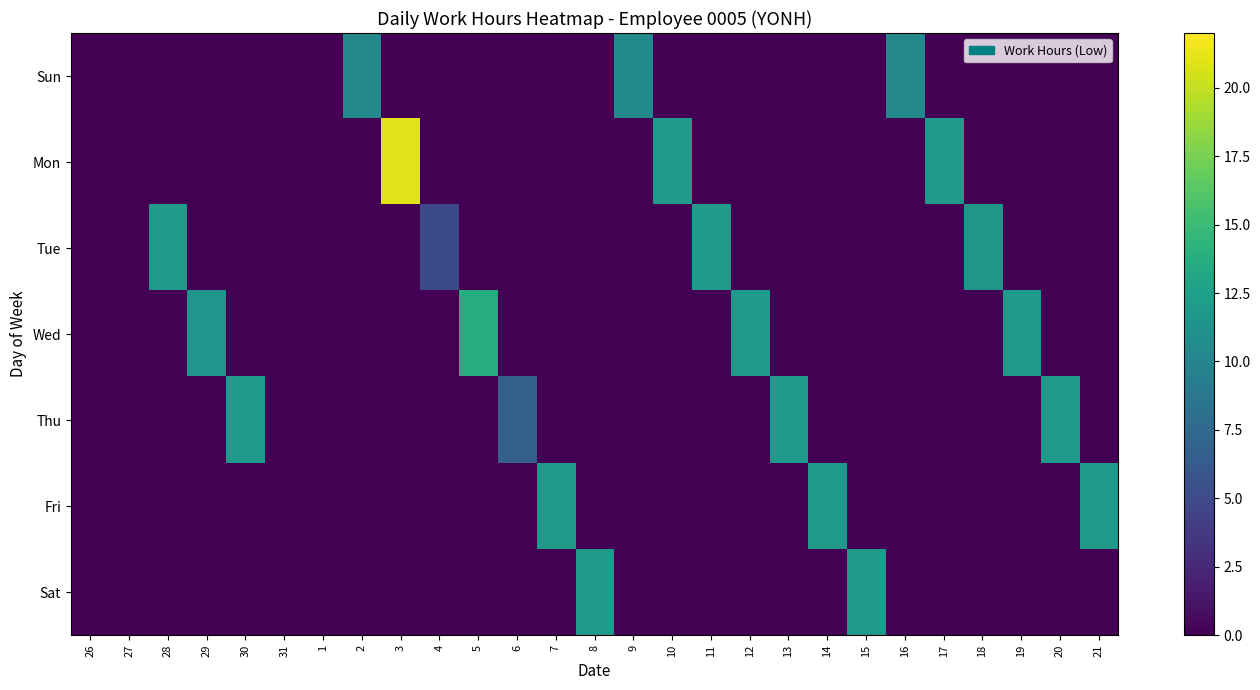

Reading left to right, transcribe all the data shown in this chart.

Sun: 26=0.0	27=0.0	28=0.0	29=0.0	30=0.0	31=0.0	1=0.0	2=10.3	3=0.0	4=0.0	5=0.0	6=0.0	7=0.0	8=0.0	9=10.4	10=0.0	11=0.0	12=0.0	13=0.0	14=0.0	15=0.0	16=10.3	17=0.0	18=0.0	19=0.0	20=0.0	21=0.0
Mon: 26=0.0	27=0.0	28=0.0	29=0.0	30=0.0	31=0.0	1=0.0	2=0.0	3=20.9	4=0.0	5=0.0	6=0.0	7=0.0	8=0.0	9=0.0	10=11.9	11=0.0	12=0.0	13=0.0	14=0.0	15=0.0	16=0.0	17=11.9	18=0.0	19=0.0	20=0.0	21=0.0
Tue: 26=0.0	27=0.0	28=11.8	29=0.0	30=0.0	31=0.0	1=0.0	2=0.0	3=0.0	4=5.0	5=0.0	6=0.0	7=0.0	8=0.0	9=0.0	10=0.0	11=11.8	12=0.0	13=0.0	14=0.0	15=0.0	16=0.0	17=0.0	18=11.6	19=0.0	20=0.0	21=0.0
Wed: 26=0.0	27=0.0	28=0.0	29=11.5	30=0.0	31=0.0	1=0.0	2=0.0	3=0.0	4=0.0	5=13.6	6=0.0	7=0.0	8=0.0	9=0.0	10=0.0	11=0.0	12=11.9	13=0.0	14=0.0	15=0.0	16=0.0	17=0.0	18=0.0	19=11.9	20=0.0	21=0.0
Thu: 26=0.0	27=0.0	28=0.0	29=0.0	30=11.9	31=0.0	1=0.0	2=0.0	3=0.0	4=0.0	5=0.0	6=6.7	7=0.0	8=0.0	9=0.0	10=0.0	11=0.0	12=0.0	13=11.9	14=0.0	15=0.0	16=0.0	17=0.0	18=0.0	19=0.0	20=11.9	21=0.0
Fri: 26=0.0	27=0.0	28=0.0	29=0.0	30=0.0	31=0.0	1=0.0	2=0.0	3=0.0	4=0.0	5=0.0	6=0.0	7=11.9	8=0.0	9=0.0	10=0.0	11=0.0	12=0.0	13=0.0	14=11.8	15=0.0	16=0.0	17=0.0	18=0.0	19=0.0	20=0.0	21=11.8
Sat: 26=0.0	27=0.0	28=0.0	29=0.0	30=0.0	31=0.0	1=0.0	2=0.0	3=0.0	4=0.0	5=0.0	6=0.0	7=0.0	8=11.9	9=0.0	10=0.0	11=0.0	12=0.0	13=0.0	14=0.0	15=11.9	16=0.0	17=0.0	18=0.0	19=0.0	20=0.0	21=0.0